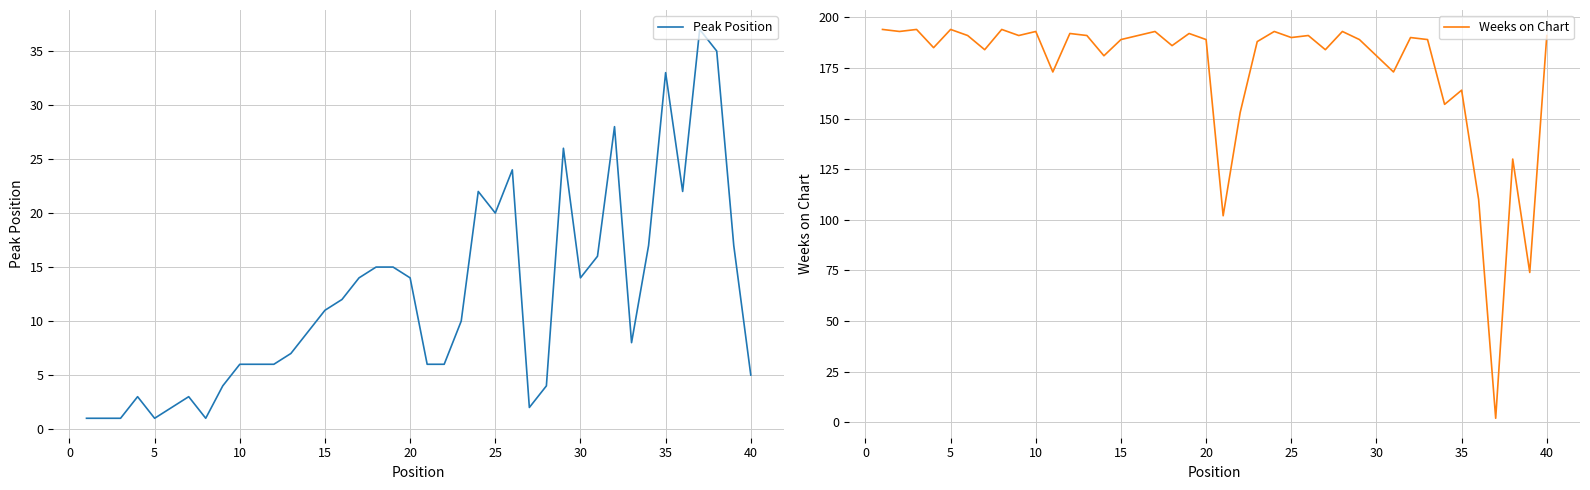

Where is Peak Position nearest to the value 19?

25